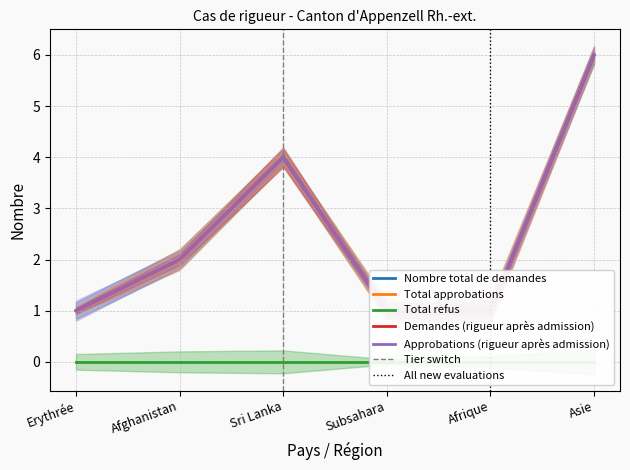

At which label does Total approbations first exceed 2?

Sri Lanka